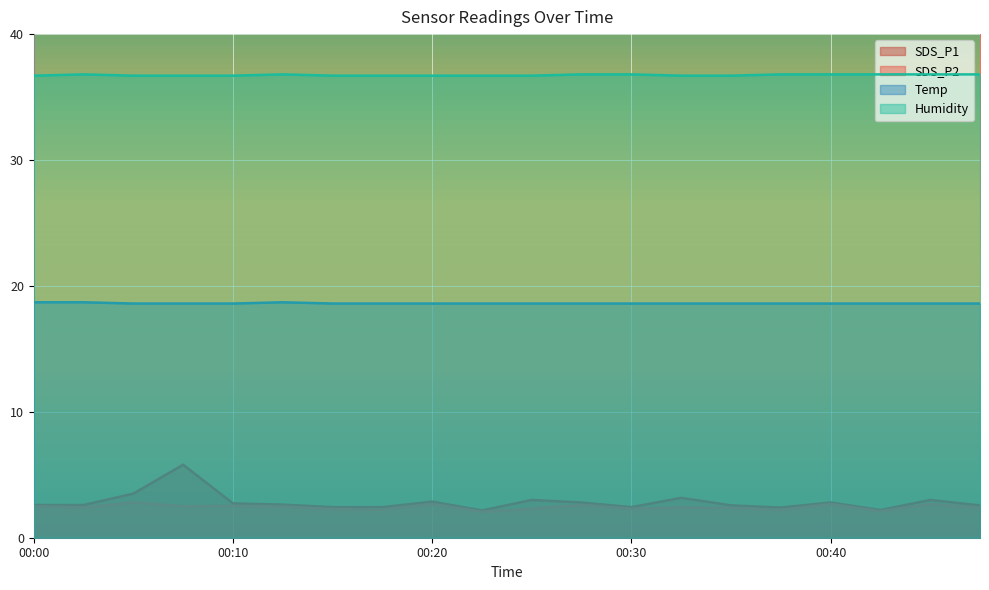

How many lines are shown in the chart?

4